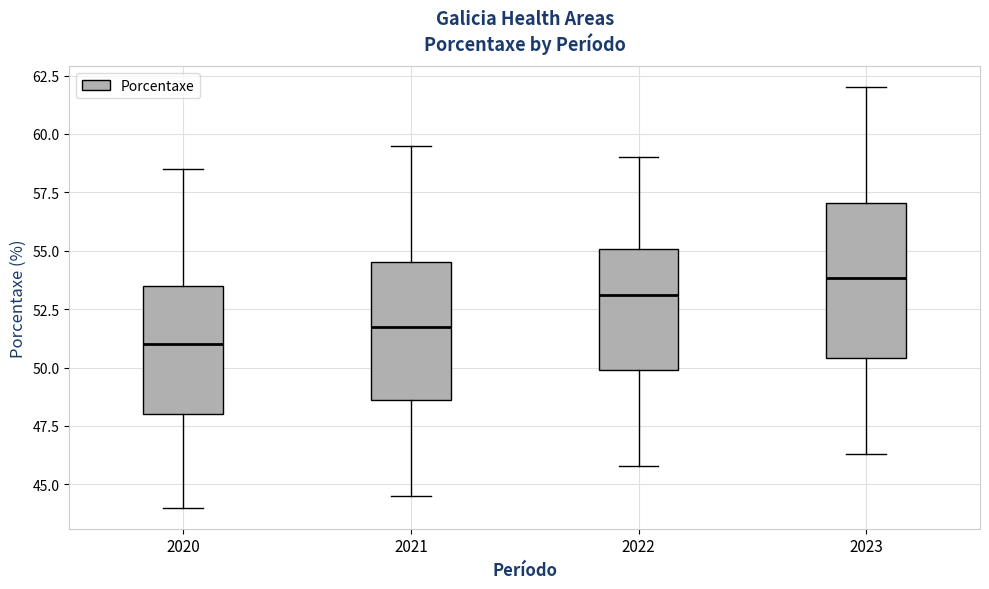

Where does the lower whisker of the box at x = 2021 end on the y-axis? The values are not printed on the chart, so give them approximately, as read against the axis.

44.5